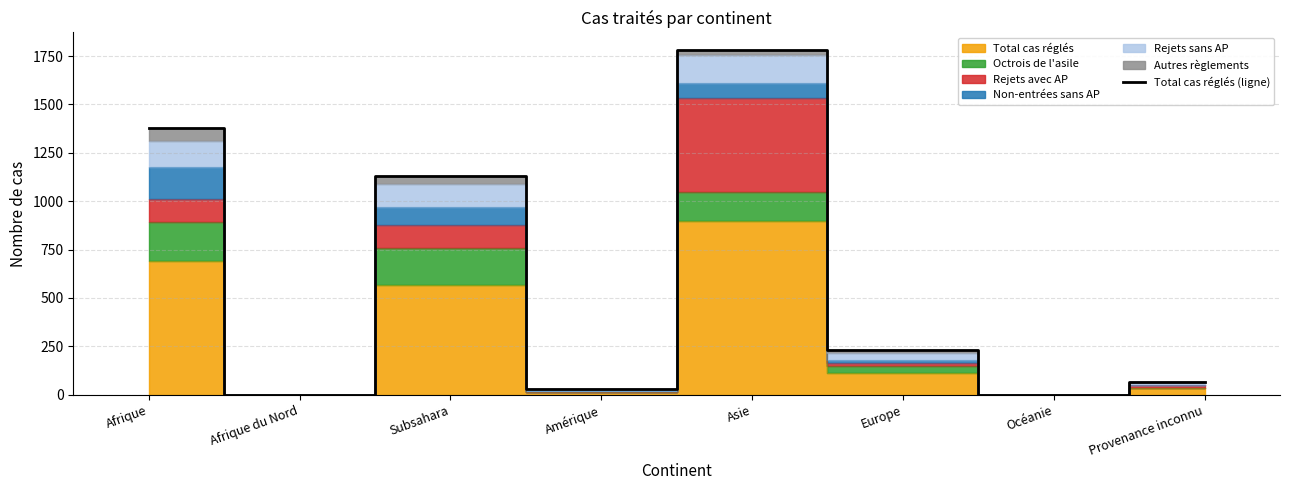

Read the value at Provenance inconnu, to the nearest 100.

100